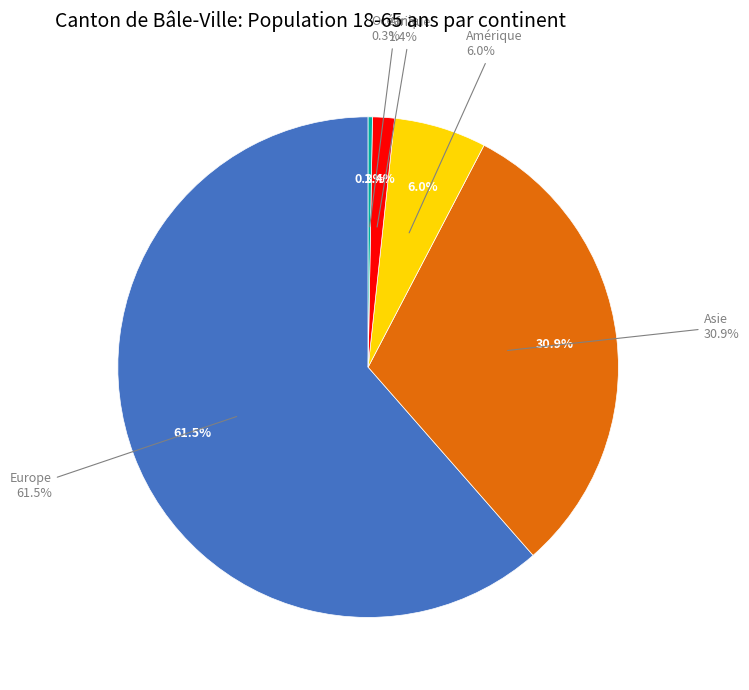

Which slice is the smallest?

Océanie